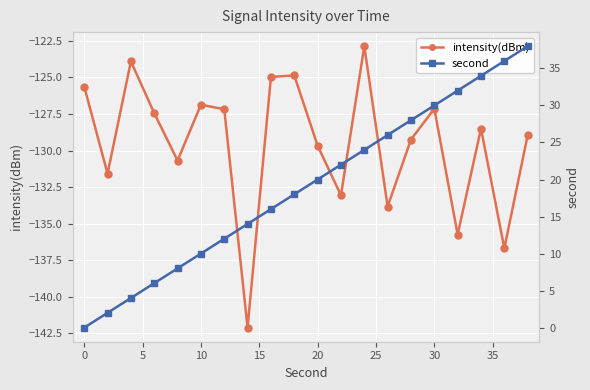

What is the minimum value for intensity(dBm)?

-142.1